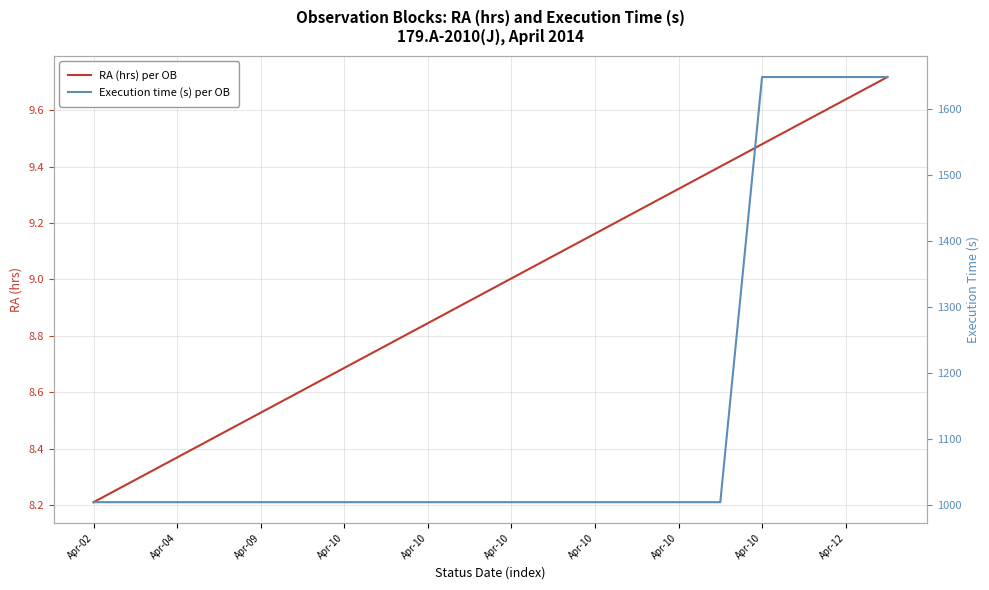

The value of Execution time (s) per OB at 19 is 1649.0. True or false?

True